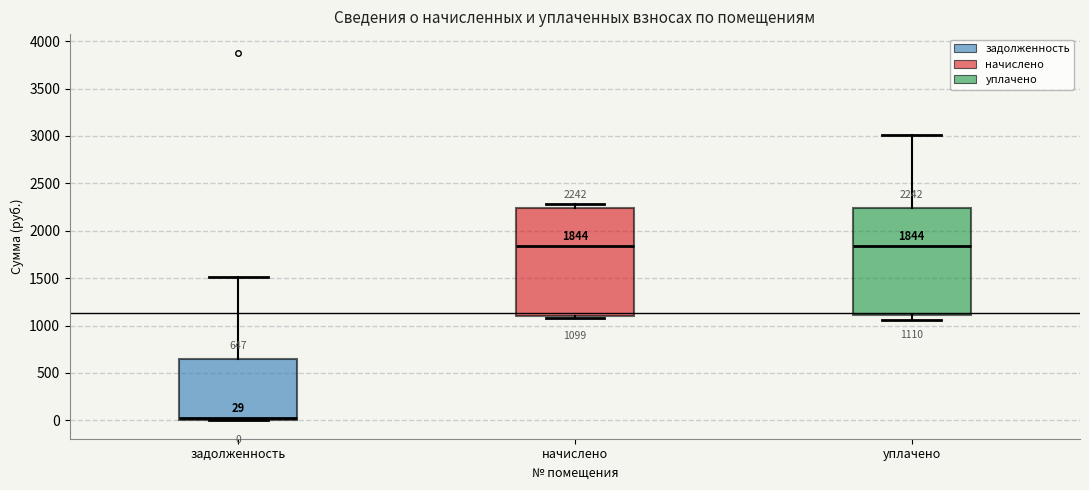

Which box has the lowest median line?

задолженность